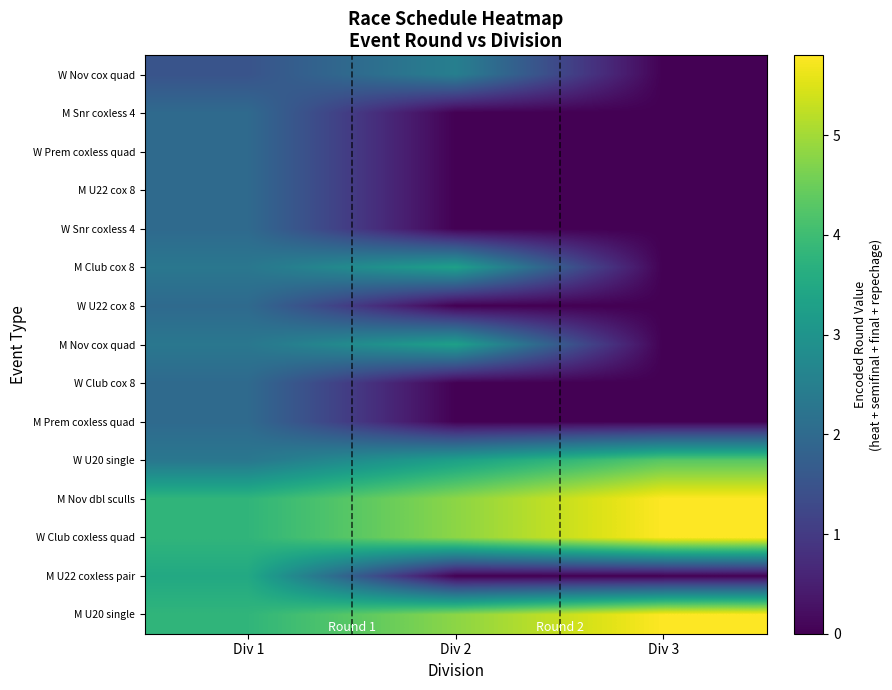

Reading left to right, list all the values displayed in this chart.

W Nov cox quad: Div 1=1.5	Div 2=2.5	Div 3=0.0
M Snr coxless 4: Div 1=2.0	Div 2=0.0	Div 3=0.0
W Prem coxless quad: Div 1=2.0	Div 2=0.0	Div 3=0.0
M U22 cox 8: Div 1=2.0	Div 2=0.0	Div 3=0.0
W Snr coxless 4: Div 1=2.0	Div 2=0.0	Div 3=0.0
M Club cox 8: Div 1=2.3	Div 2=3.3	Div 3=0.0
W U22 cox 8: Div 1=2.0	Div 2=0.0	Div 3=0.0
M Nov cox quad: Div 1=2.3	Div 2=3.3	Div 3=0.0
W Club cox 8: Div 1=2.0	Div 2=0.0	Div 3=0.0
M Prem coxless quad: Div 1=2.0	Div 2=0.0	Div 3=0.0
W U20 single: Div 1=2.3	Div 2=3.3	Div 3=4.3
M Nov dbl sculls: Div 1=3.8	Div 2=4.8	Div 3=5.8
W Club coxless quad: Div 1=3.8	Div 2=4.8	Div 3=5.8
M U22 coxless pair: Div 1=3.5	Div 2=0.0	Div 3=0.0
M U20 single: Div 1=3.8	Div 2=4.8	Div 3=5.8